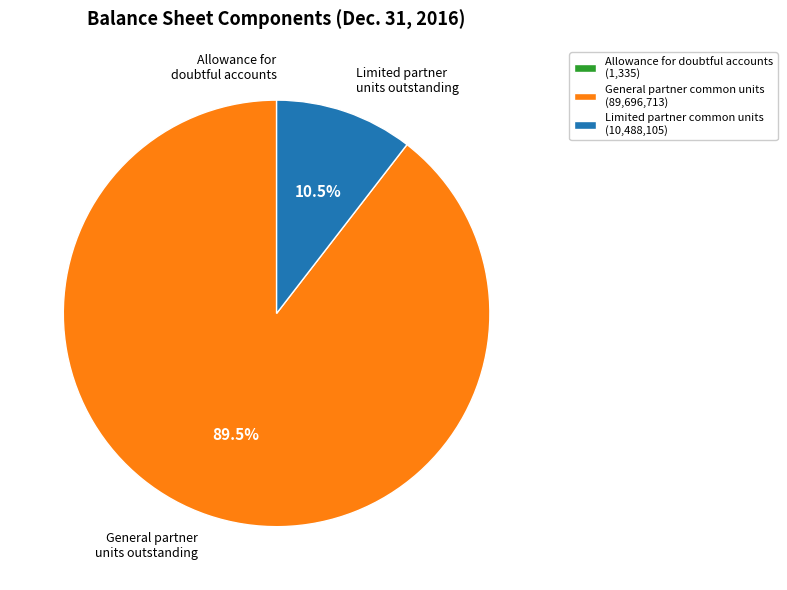

What is the majority slice?

General partner common units outstanding